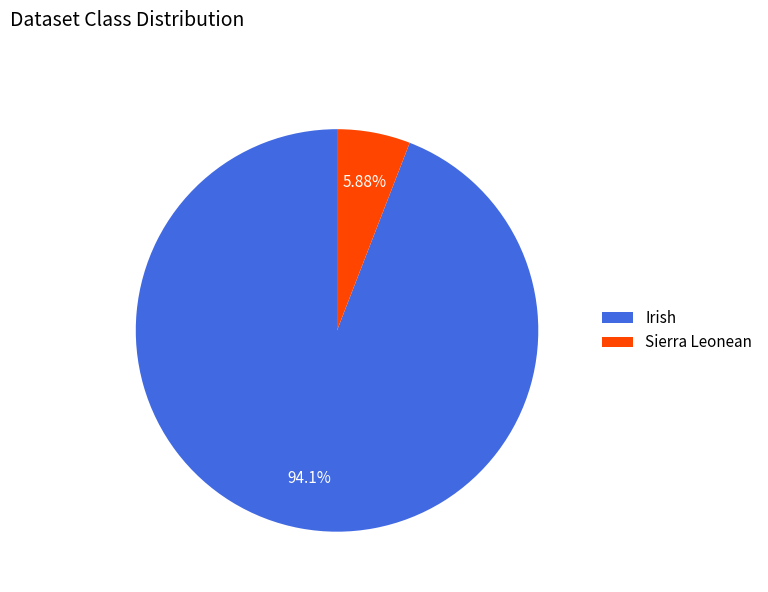

What is the largest slice in the pie chart?

Irish